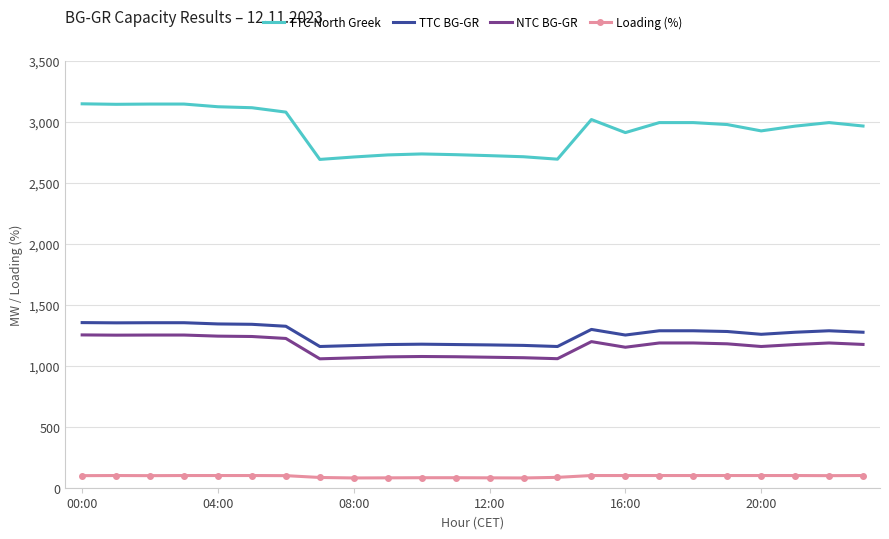

What are all the series names shown in the legend?

TTC North Greek, TTC BG-GR, NTC BG-GR, Loading (%)